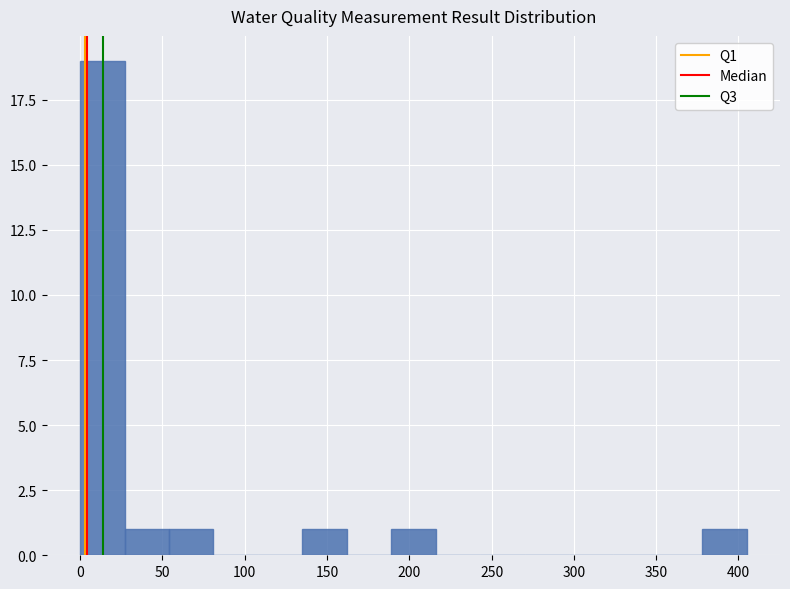

What is the height of the bar covering 135 to 160 on the x-axis? Neither the bar edges nor the heights are printed on the chart, so give them approximately, as read against the axes.

1